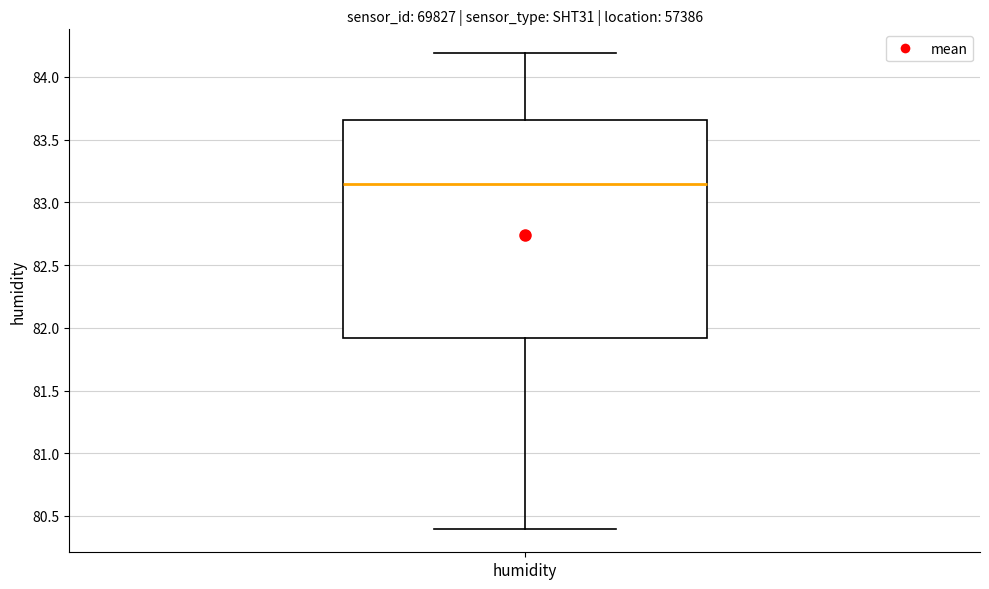

Transcribe this box plot: give where the median line is, the range the box spans, and where the two whiskers end, as read against the y-axis. The values are not printed on the chart, so give them approximately, as read against the axis.

median 83.15, box 81.90 to 83.65, whiskers 80.40 to 84.20